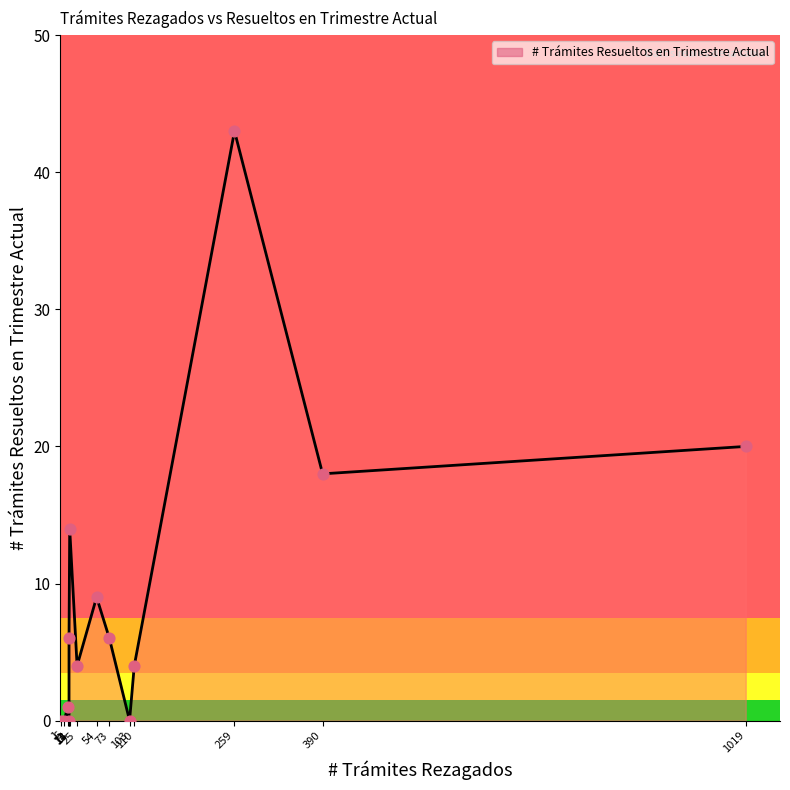

Approximately how many times larger is the value at 259 compared to 1019?

2.1